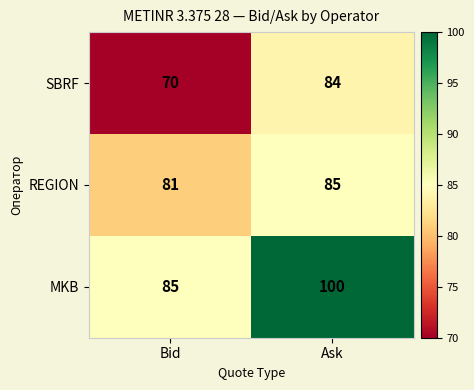

At how many categories does at least one series exceed 77?

2